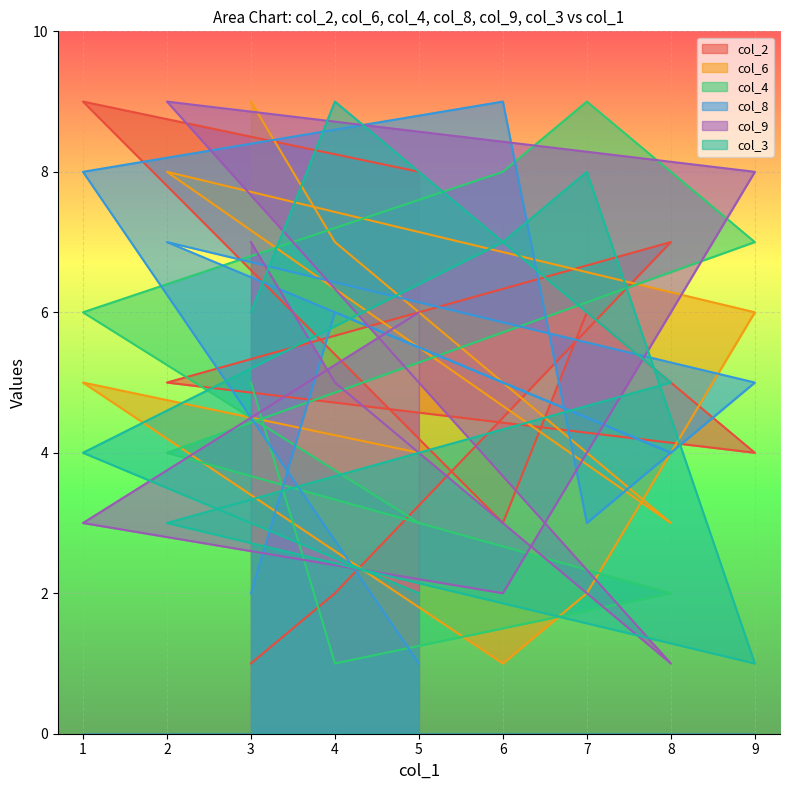

What is the sum of the col_8 values at 2 and 4?

13